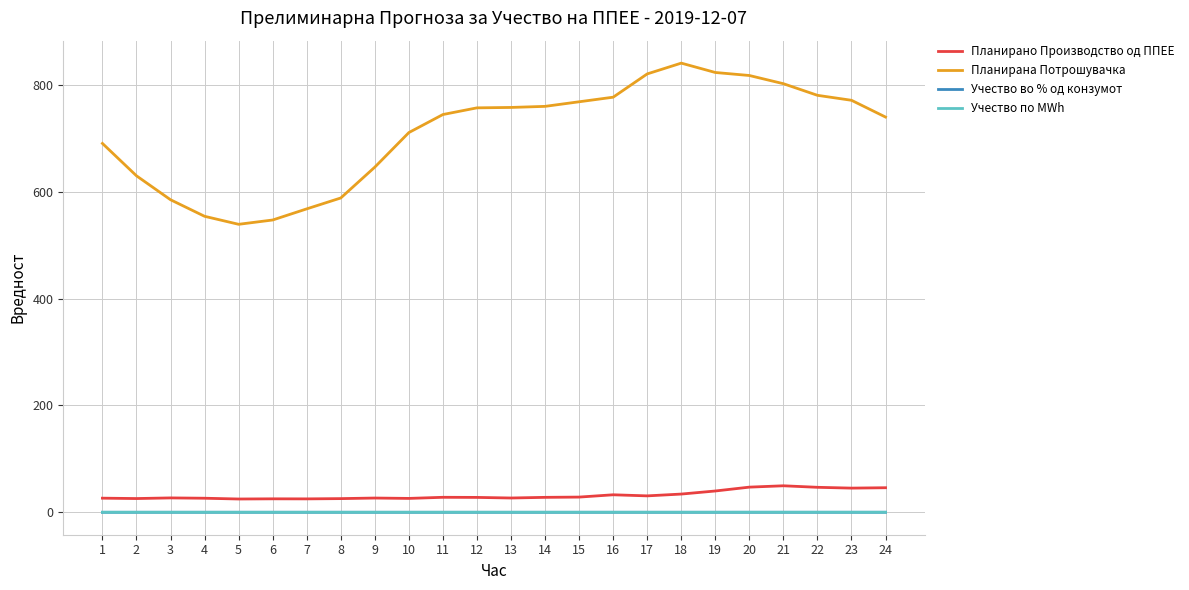

Does the chart display data point markers on the line(s)?

No